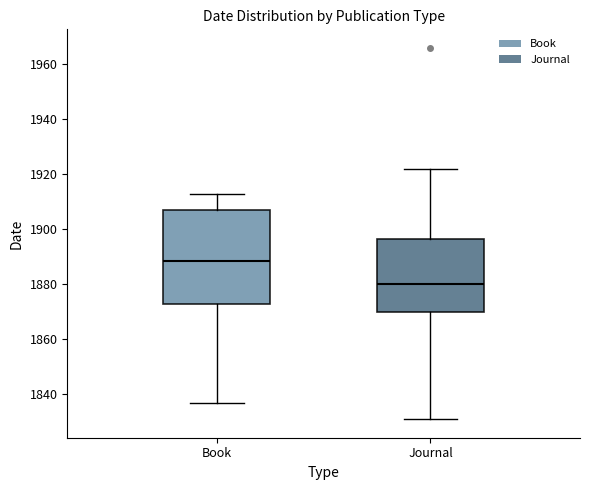

Where does the median line of the box for Book sit on the y-axis? The values are not printed on the chart, so give them approximately, as read against the axis.

1888